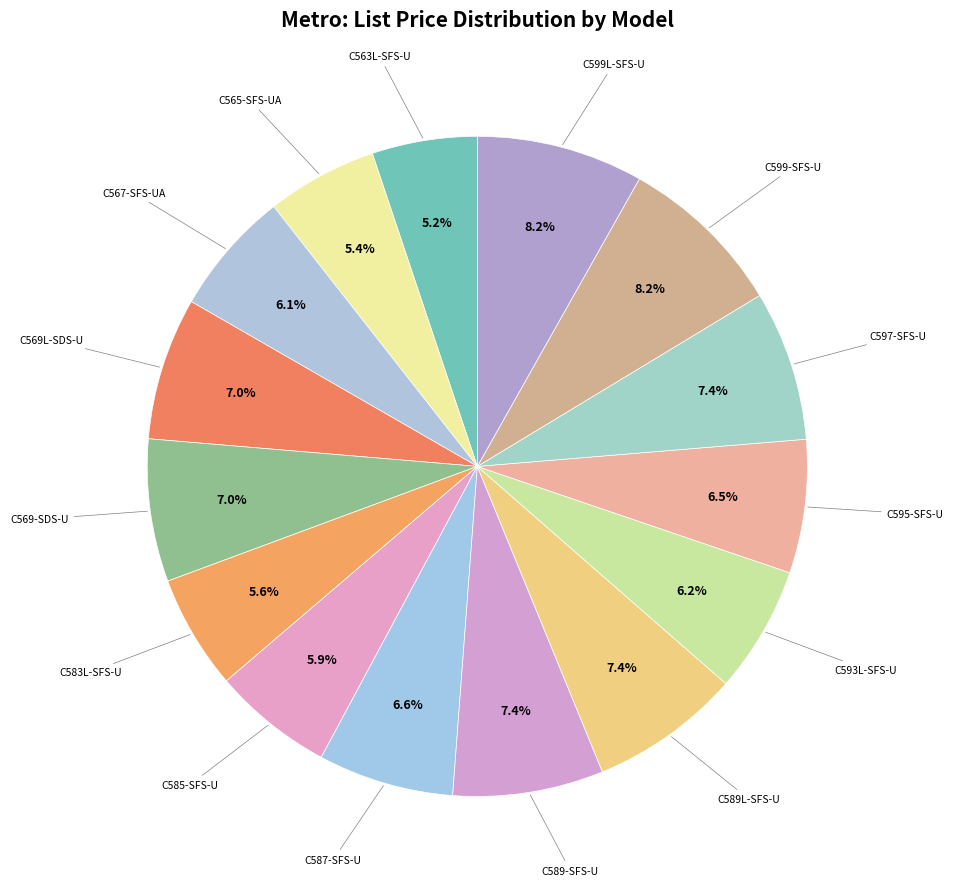

Approximately how many times larger is the value at C585-SFS-U compared to C583L-SFS-U?

1.1